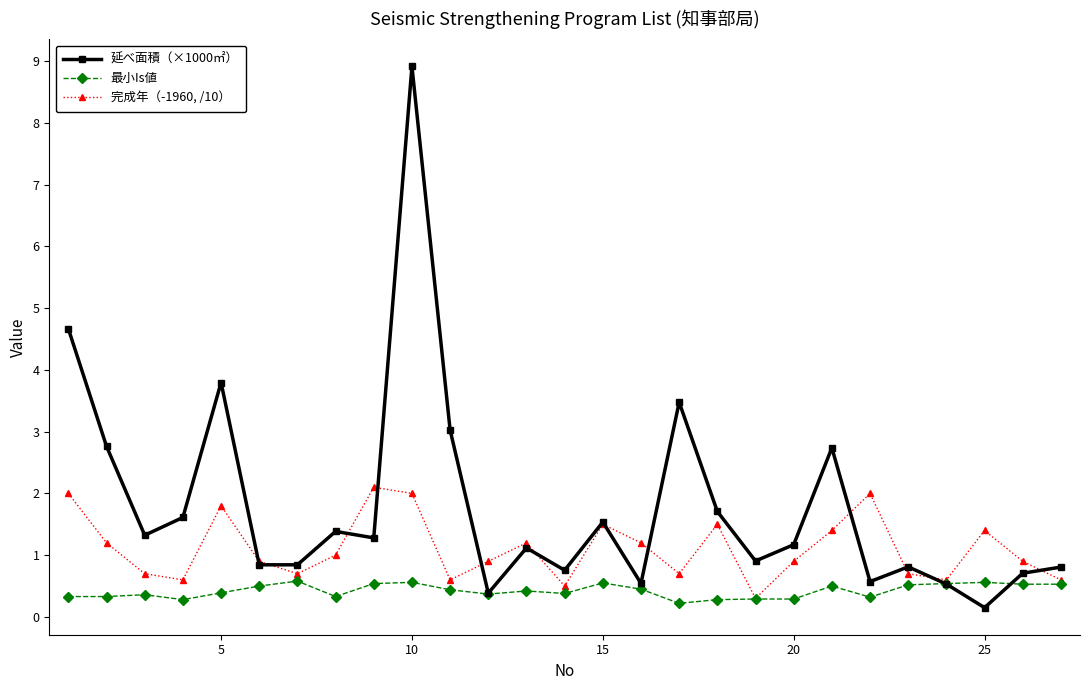

What is the average value of the 延べ面積（×1000㎡） series?

1.8